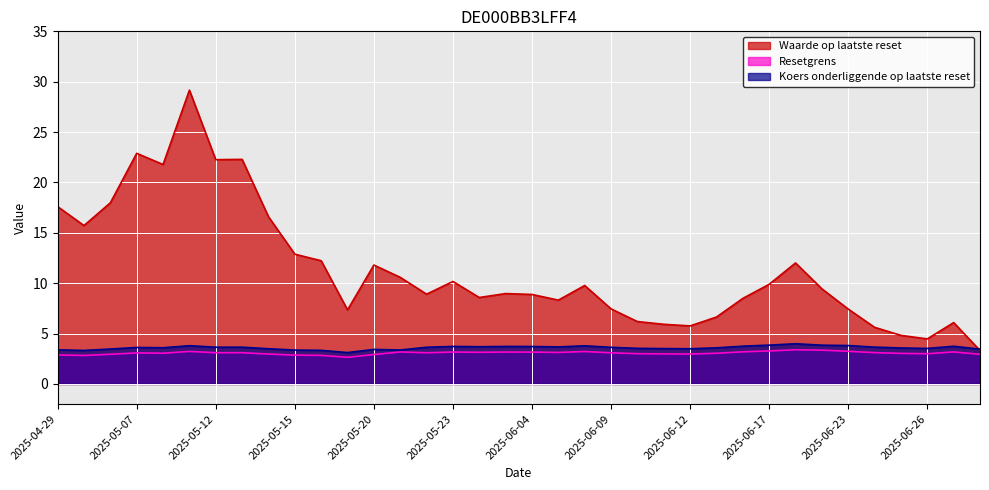

True or false: Waarde op laatste reset has a value of 15.4 at 2025-06-04.

False